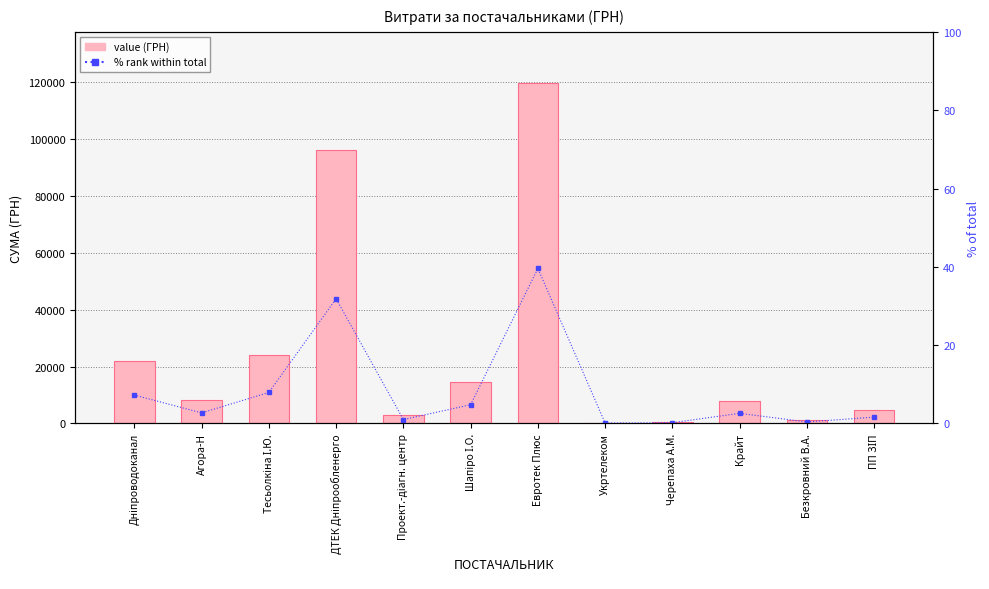

What is the approximate value of percentile rank within the sample at Евротек Плюс?

39.6